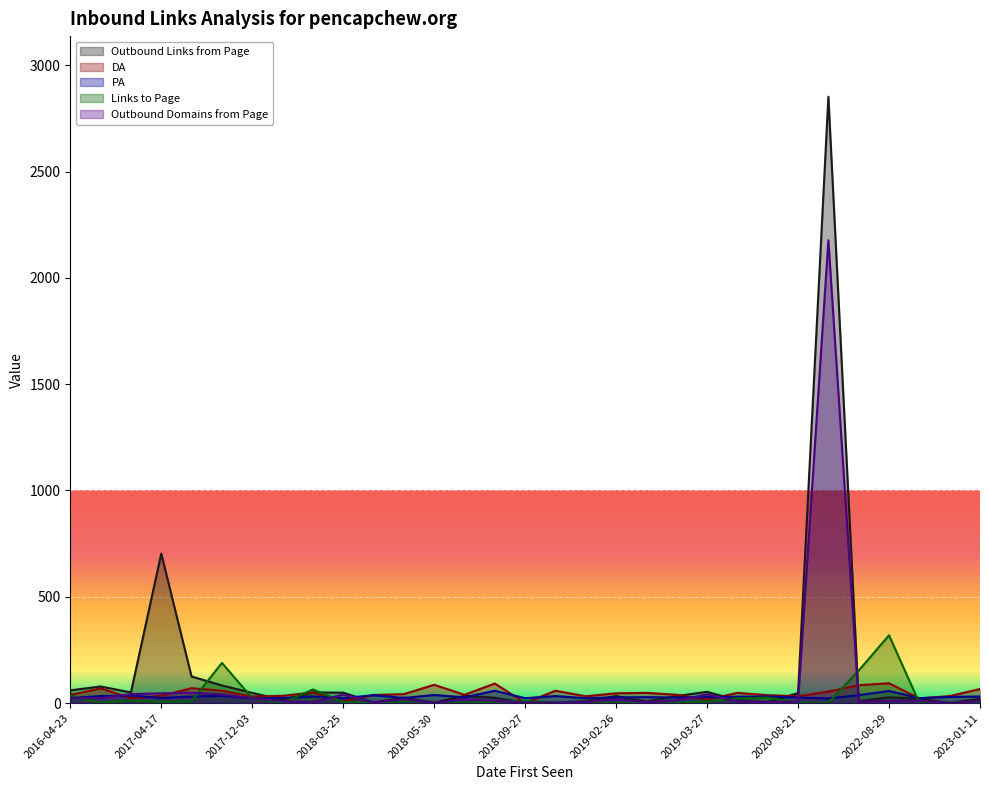

What is the value of the Outbound Links from Page point at the 31st from the left?

2852